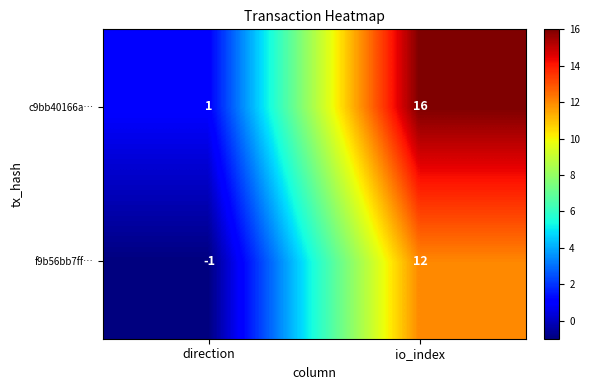

At which category is the sum across all series the highest?

io_index